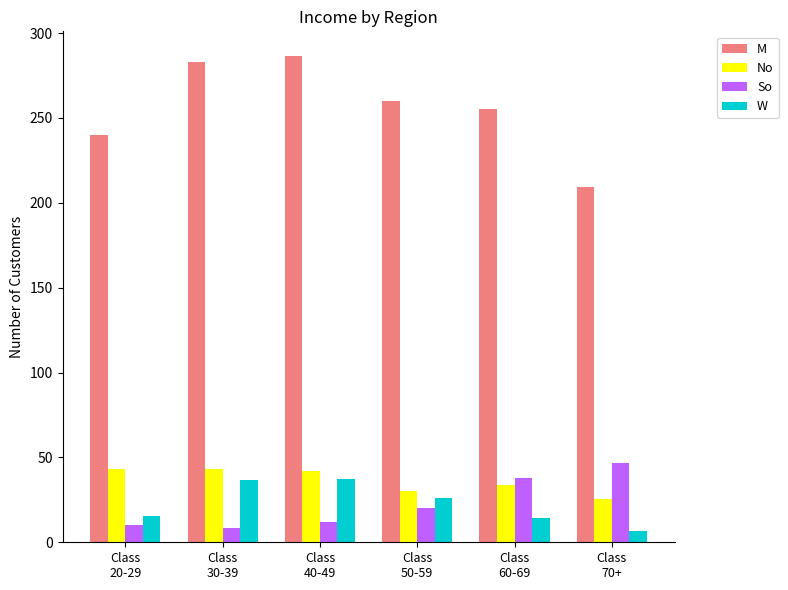

What is the smallest value displayed?

6.7